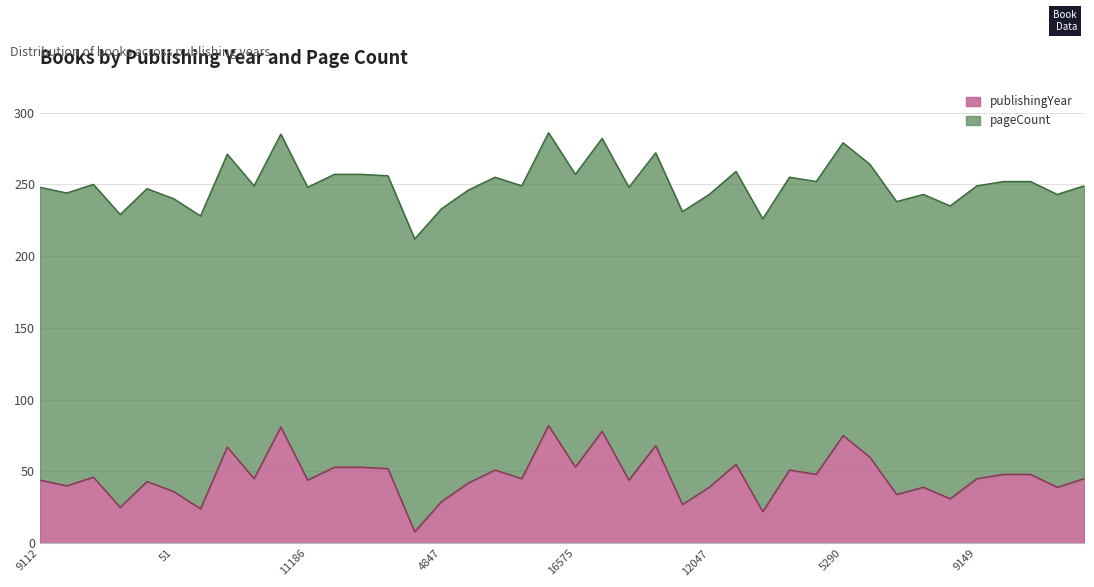

Is it true that the value at 12047 is 22?

False